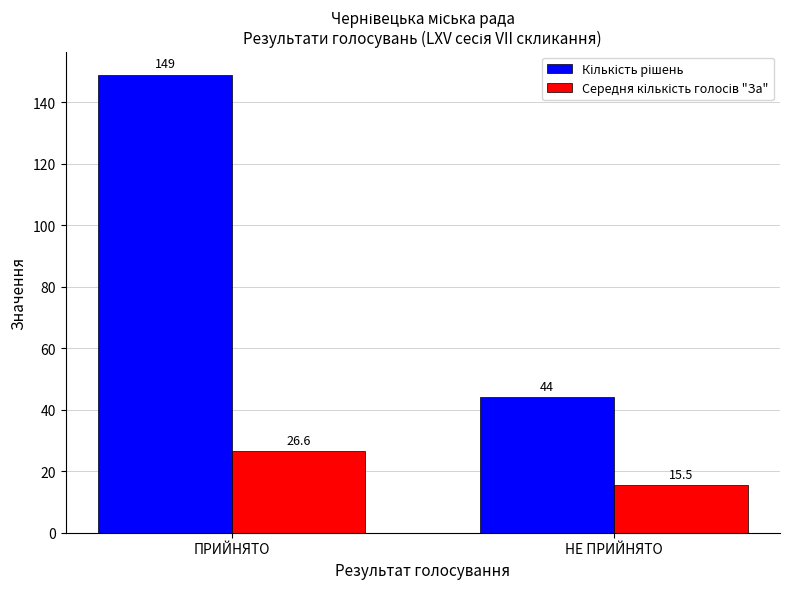

At which category is the sum across all series the highest?

ПРИЙНЯТО